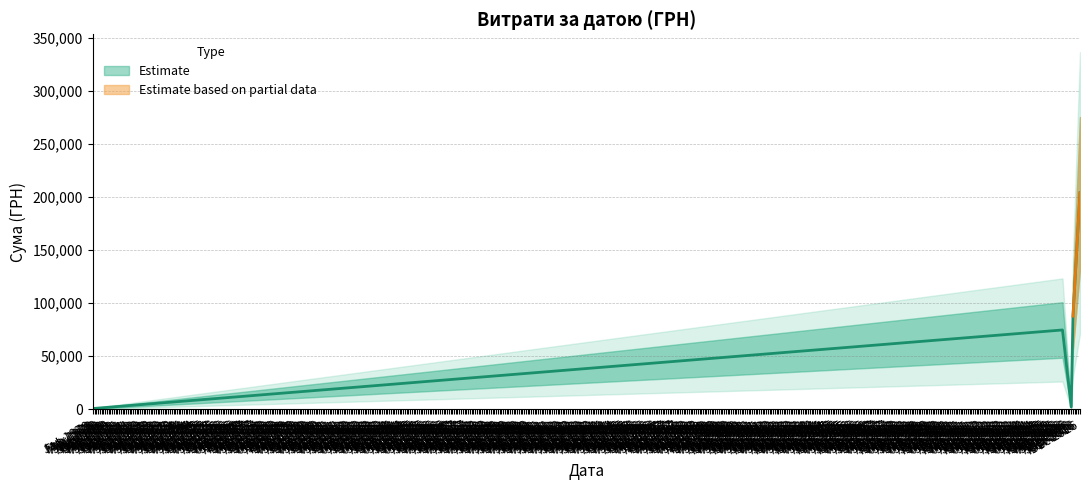

True or false: Smoothed and Витрати (ГРН) cross at least once.

False